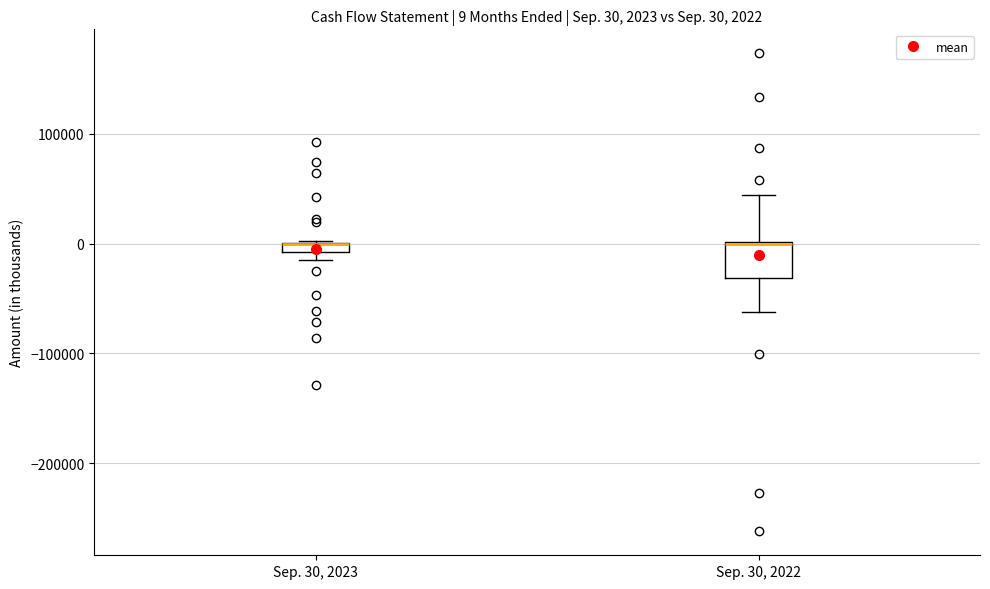

Which box is the tallest, from its lower edge to its upper edge?

Sep. 30, 2022